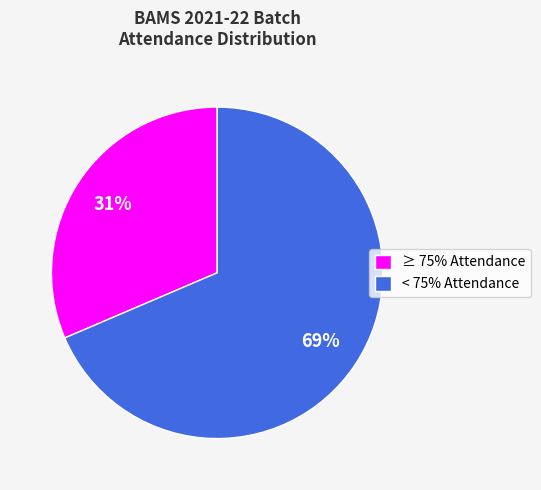

Count the number of slices in the pie.

2